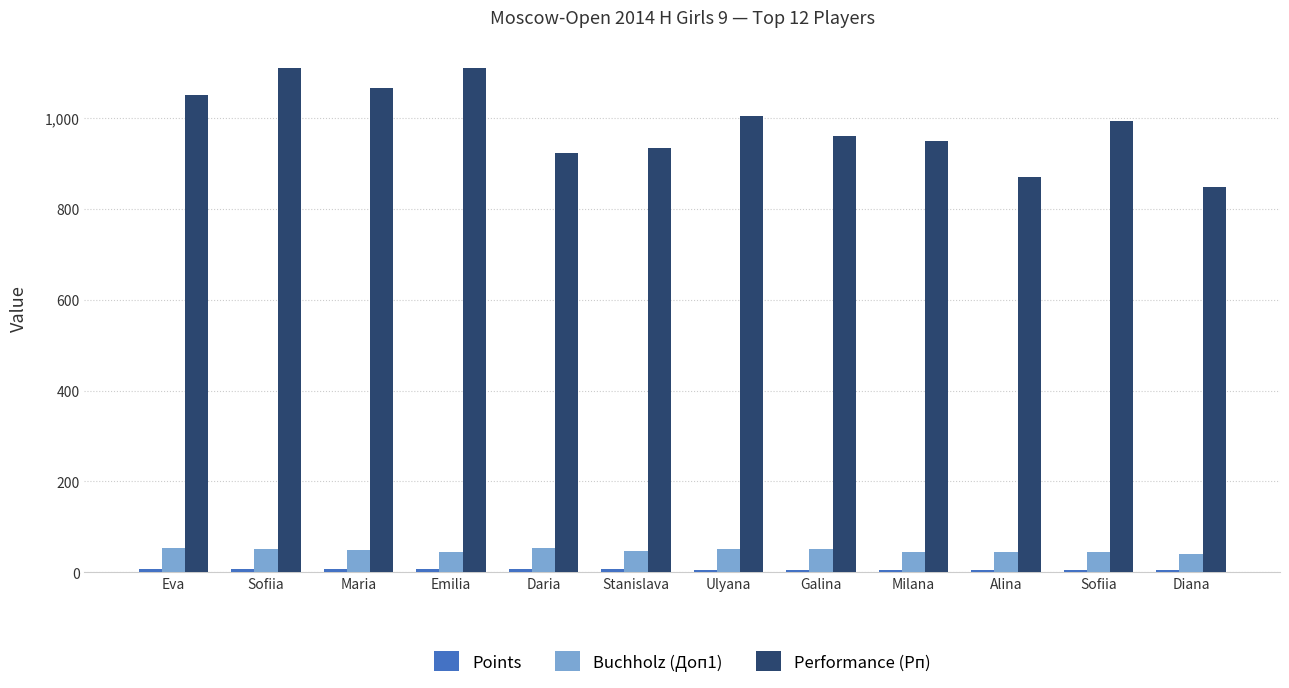

How many groups of bars are there?

12